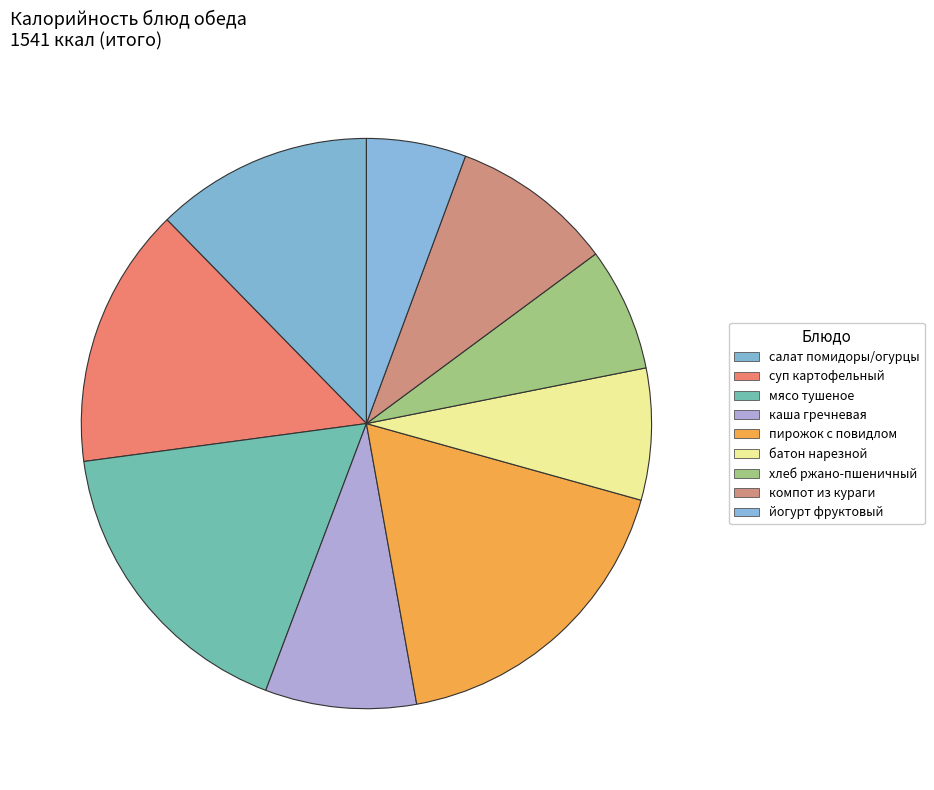

How many slices are in this pie chart?

9